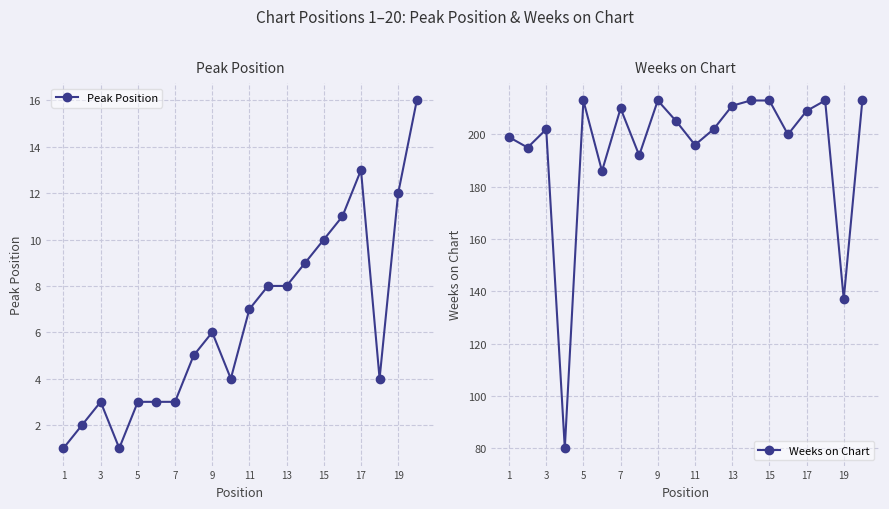

What is the highest value of the Weeks on Chart series?

213